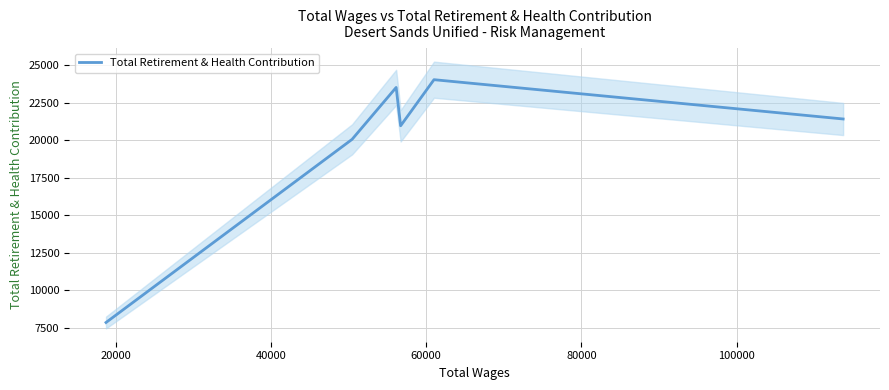

Reading left to right, list all the values displayed in this chart.

7853	20049	23506	20953	24023	21406